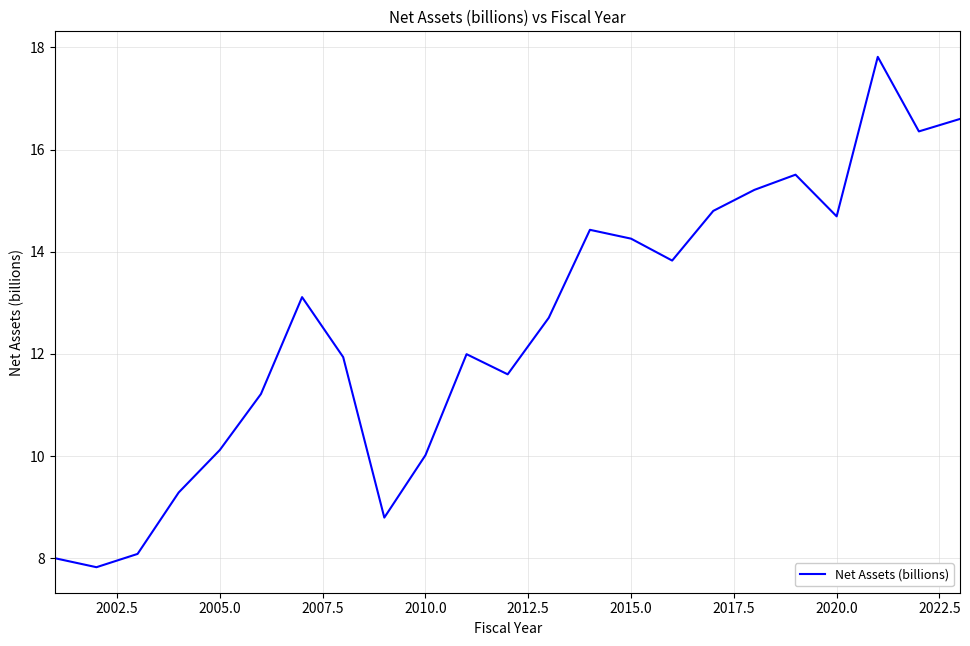

What is the maximum value shown in the chart?

17.8